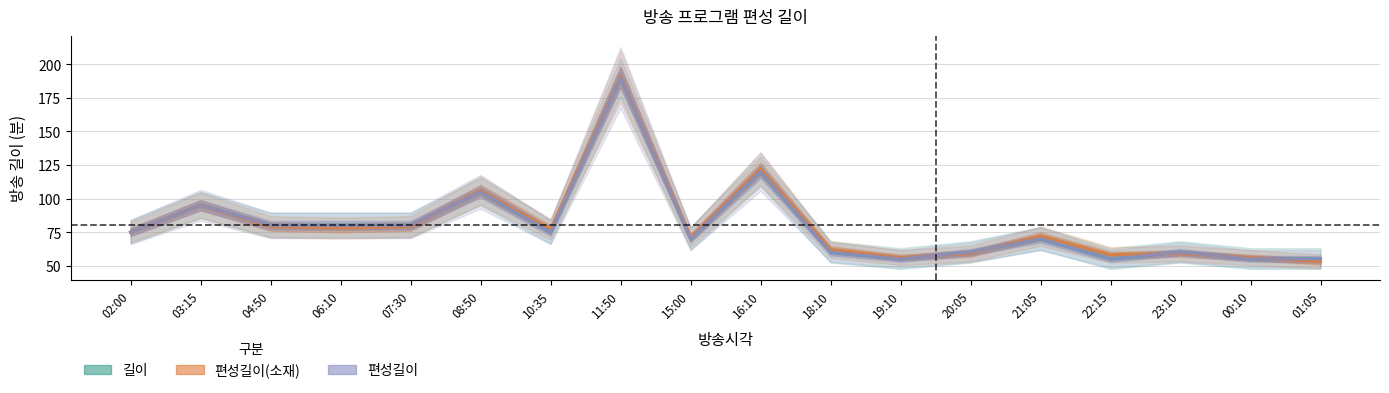

What is the total value across all series at 16:10?

362